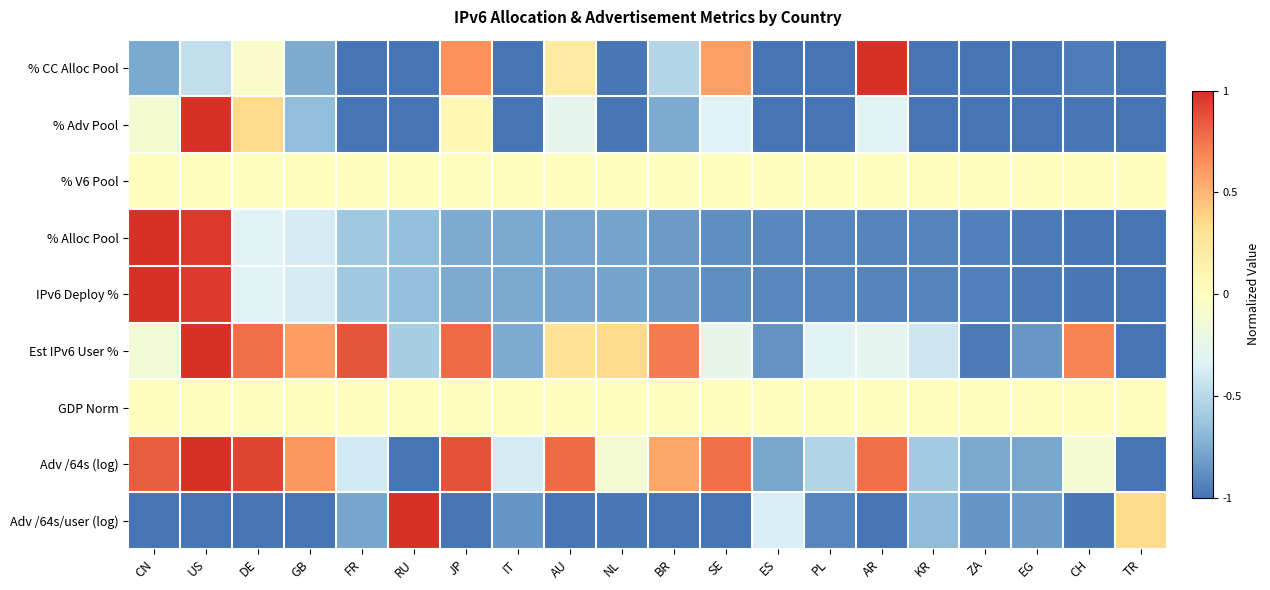

Rank the series by their maximum value, from lowest to highest.

% V6 Pool, GDP Norm, % CC Alloc Pool, % Adv Pool, % Alloc Pool, IPv6 Deploy %, Est IPv6 User %, Adv /64s (log), Adv /64s/user (log)